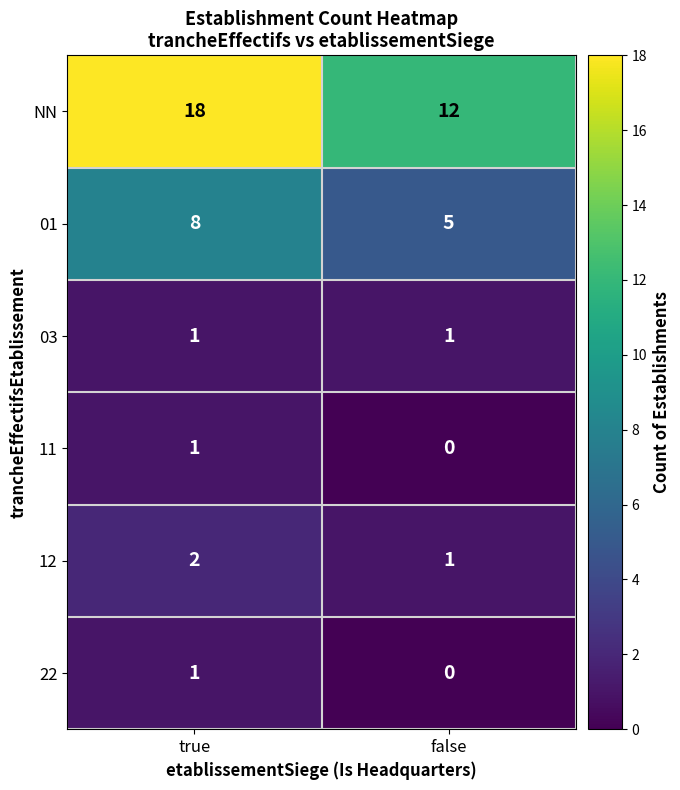

Which label corresponds to the smallest value in the chart?

false